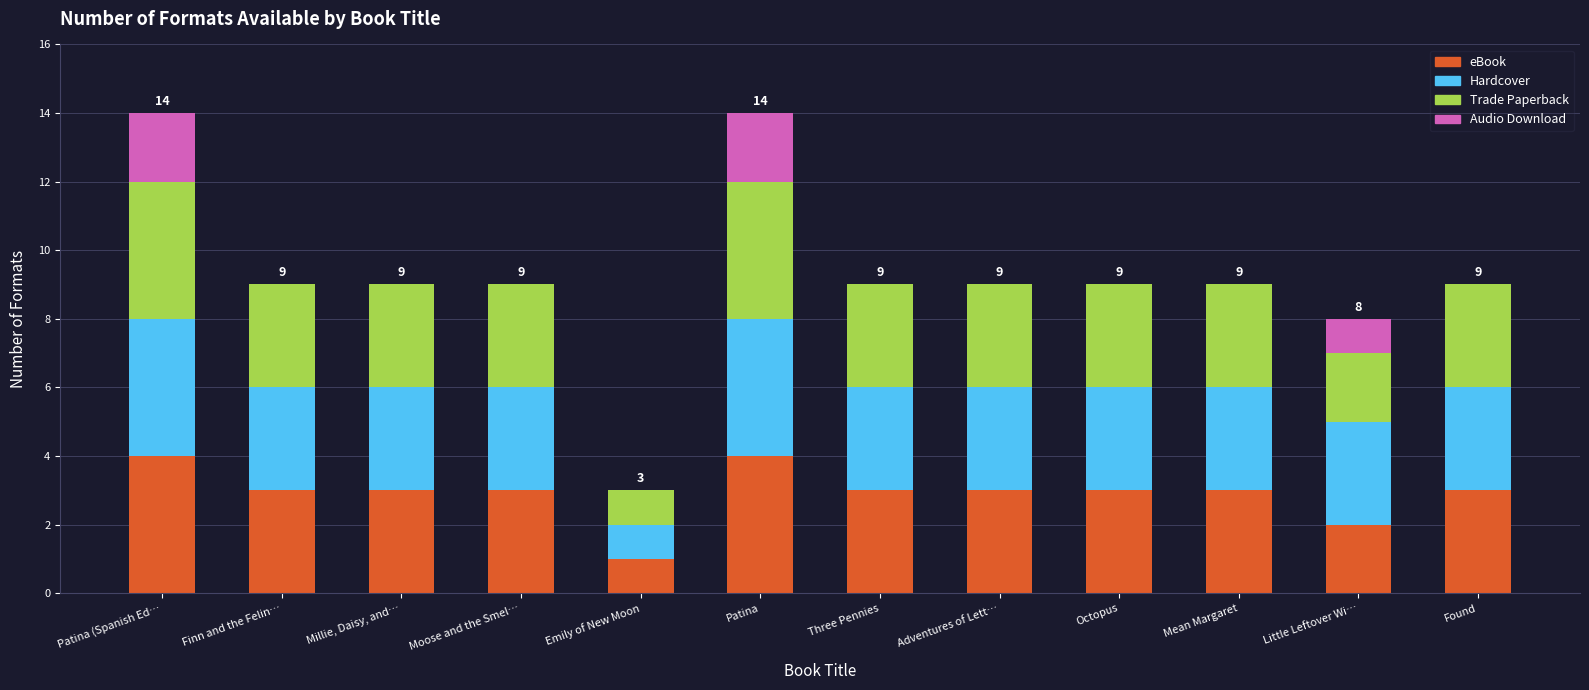

The value of eBook at Patina (Spanish Ed… is 1. True or false?

False